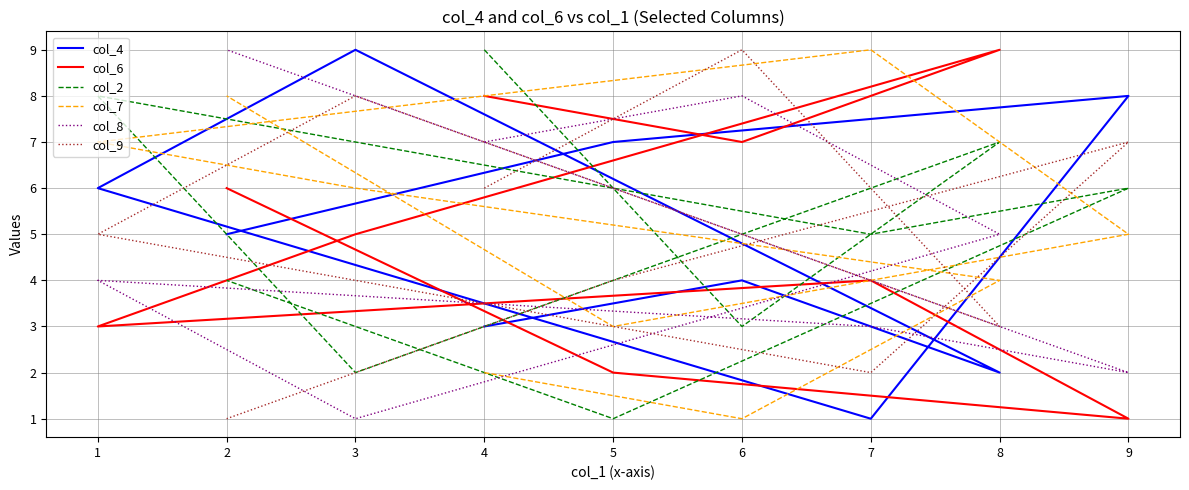

What is the average value of the col_9 series?

5